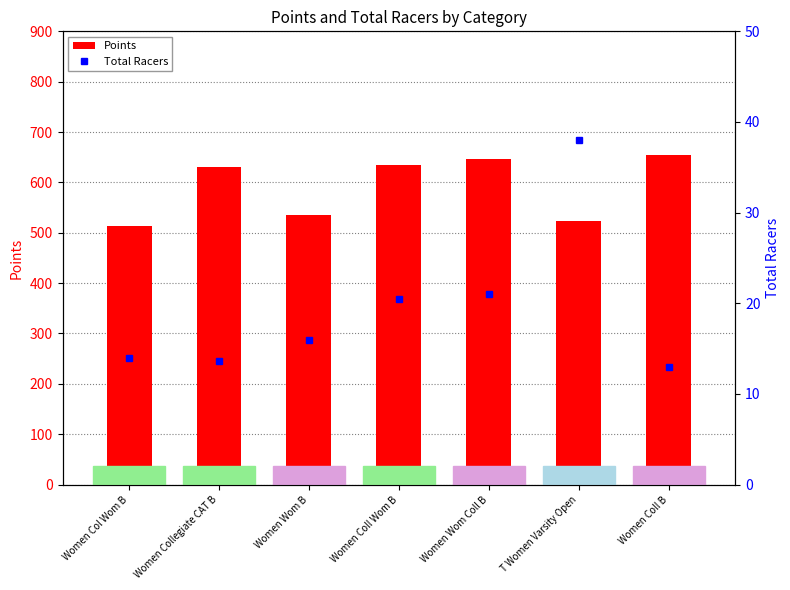

How many distinct data groups are displayed?

2